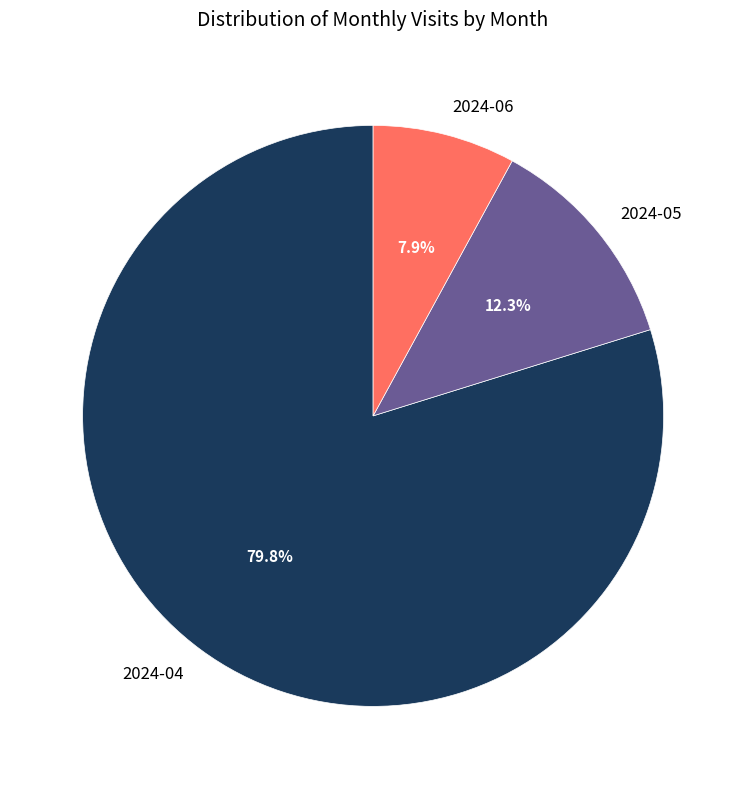

Rank the categories by value from highest to lowest.

2024-04, 2024-05, 2024-06